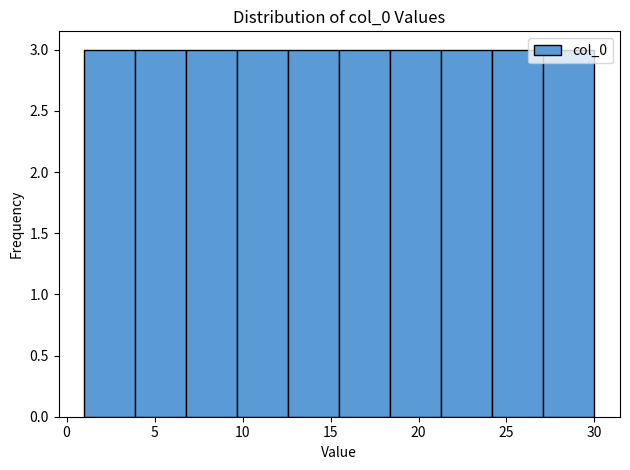

Reading left to right, transcribe this chart: for each bar, give the range it covers on the x-axis and its height. Neither the bar edges nor the heights are printed on the chart, so give them approximately, as read against the axes.

1.0 to 3.9: 3
3.9 to 6.8: 3
6.8 to 9.7: 3
9.7 to 12.6: 3
12.6 to 15.5: 3
15.5 to 18.4: 3
18.4 to 21.3: 3
21.3 to 24.2: 3
24.2 to 27.1: 3
27.1 to 30.0: 3